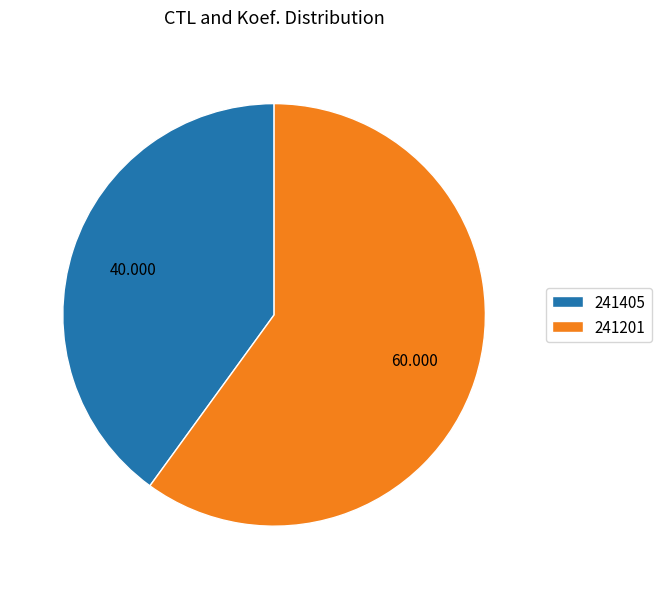

Combined, do 241201 and 241405 account for over 50%?

Yes